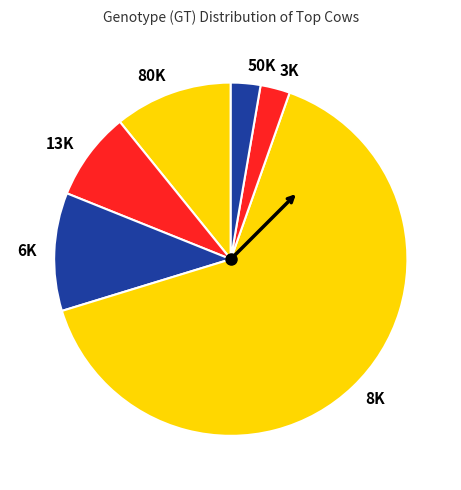

Do 80K and 50K together represent more than half of the pie?

No